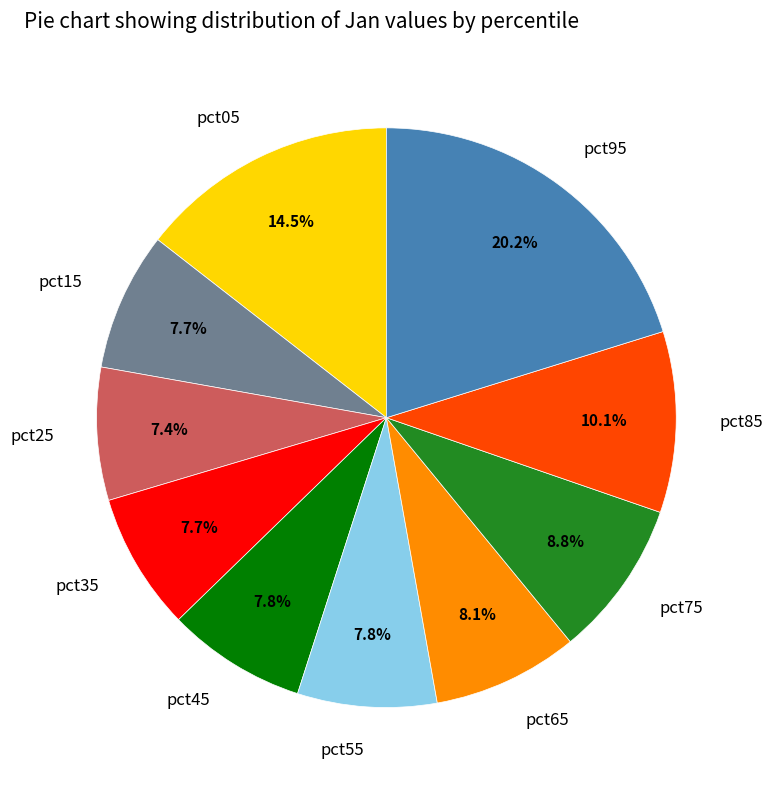

To the nearest percent, what is the difference between the largest and smallest slice percentages?

13%